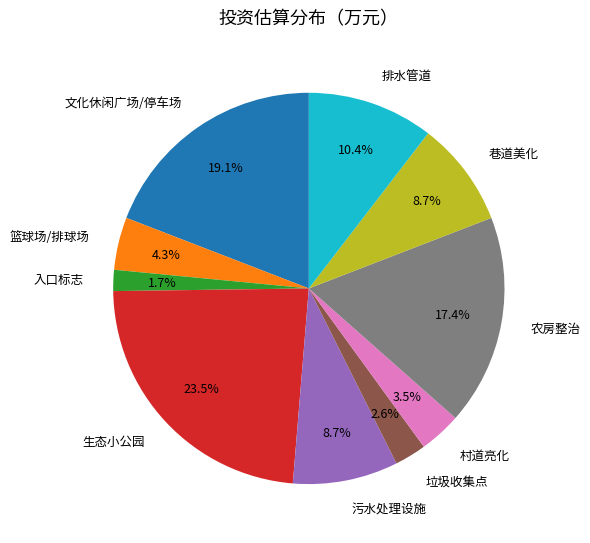

Count the number of slices in the pie.

10